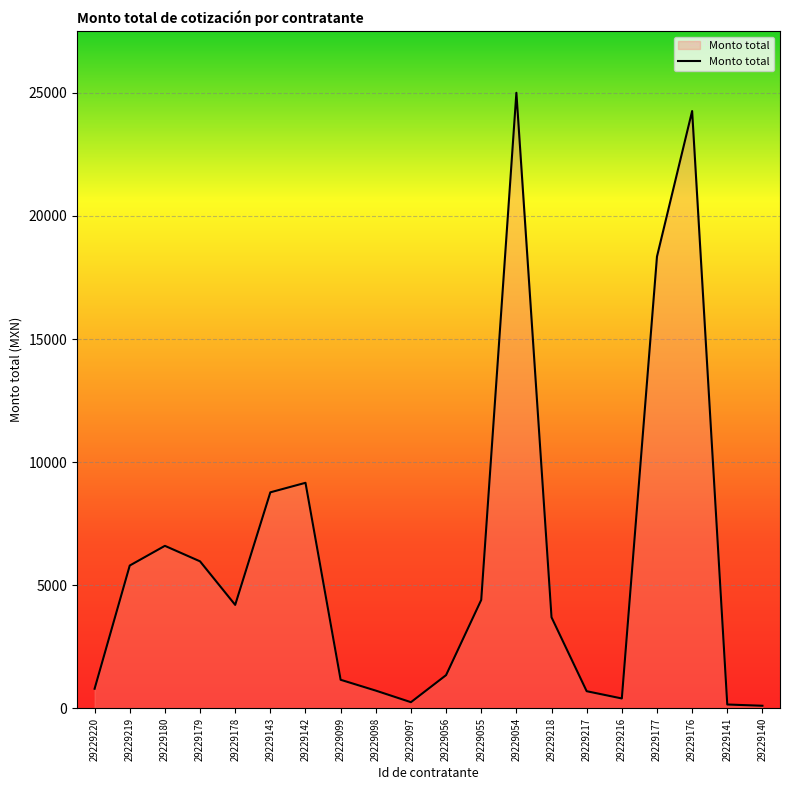

What is the sum of all values?

121844.8